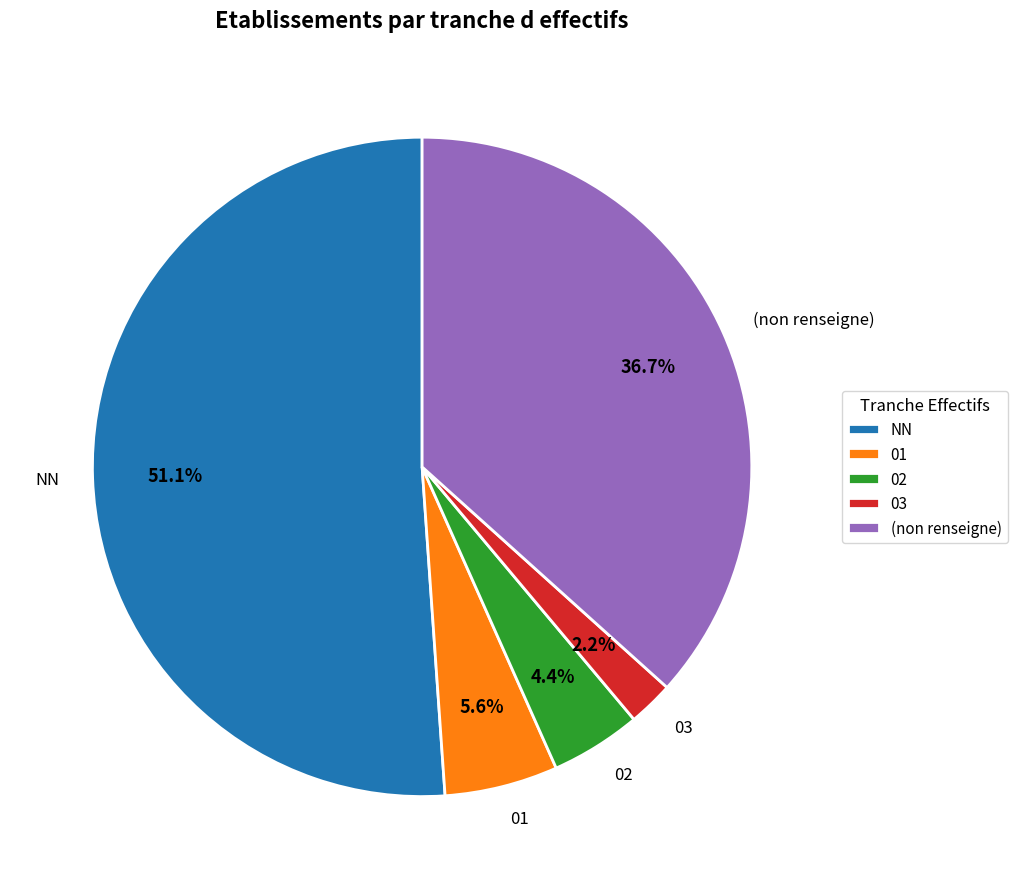

Between (non renseigne) and 03, which is larger?

(non renseigne)